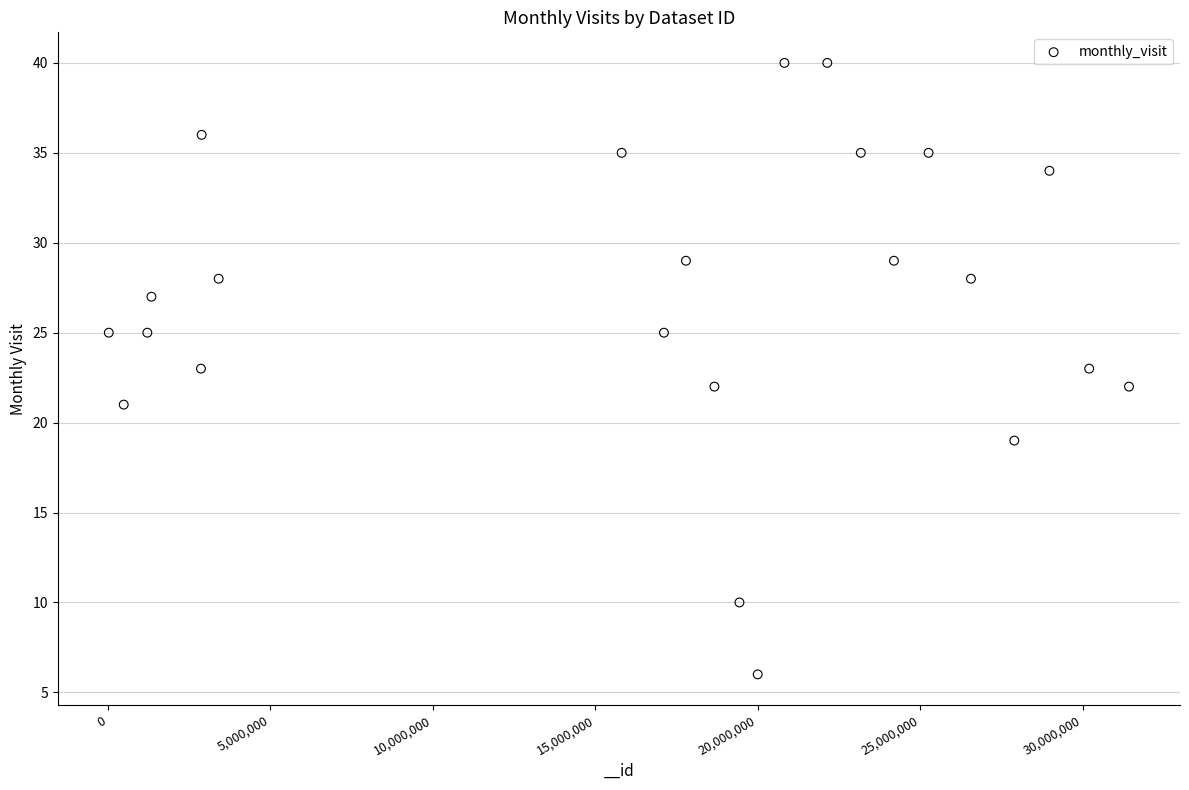

What is the range of Y values (max minus min)?

34